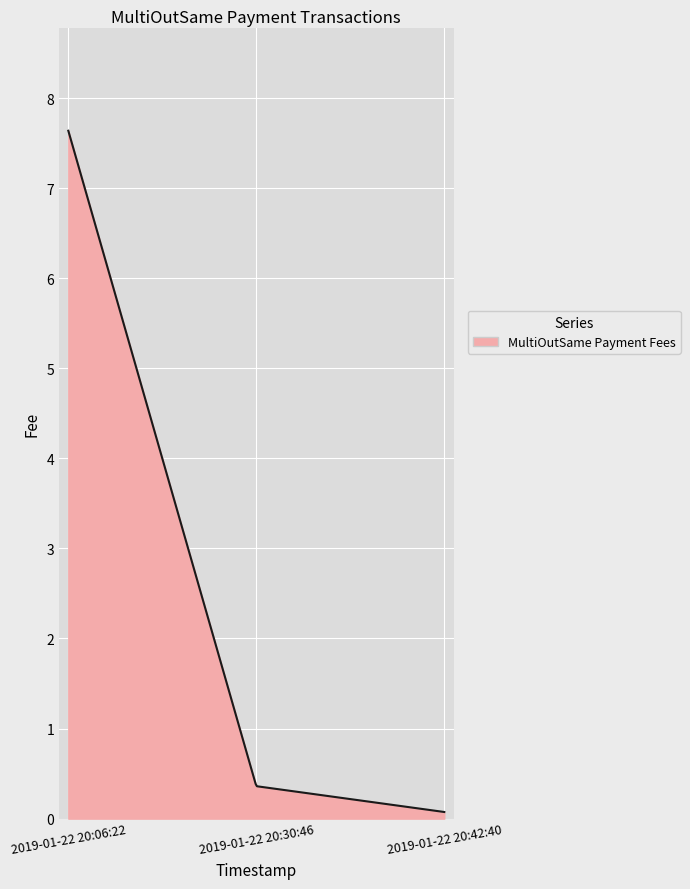

What is the greatest value displayed?

7.6